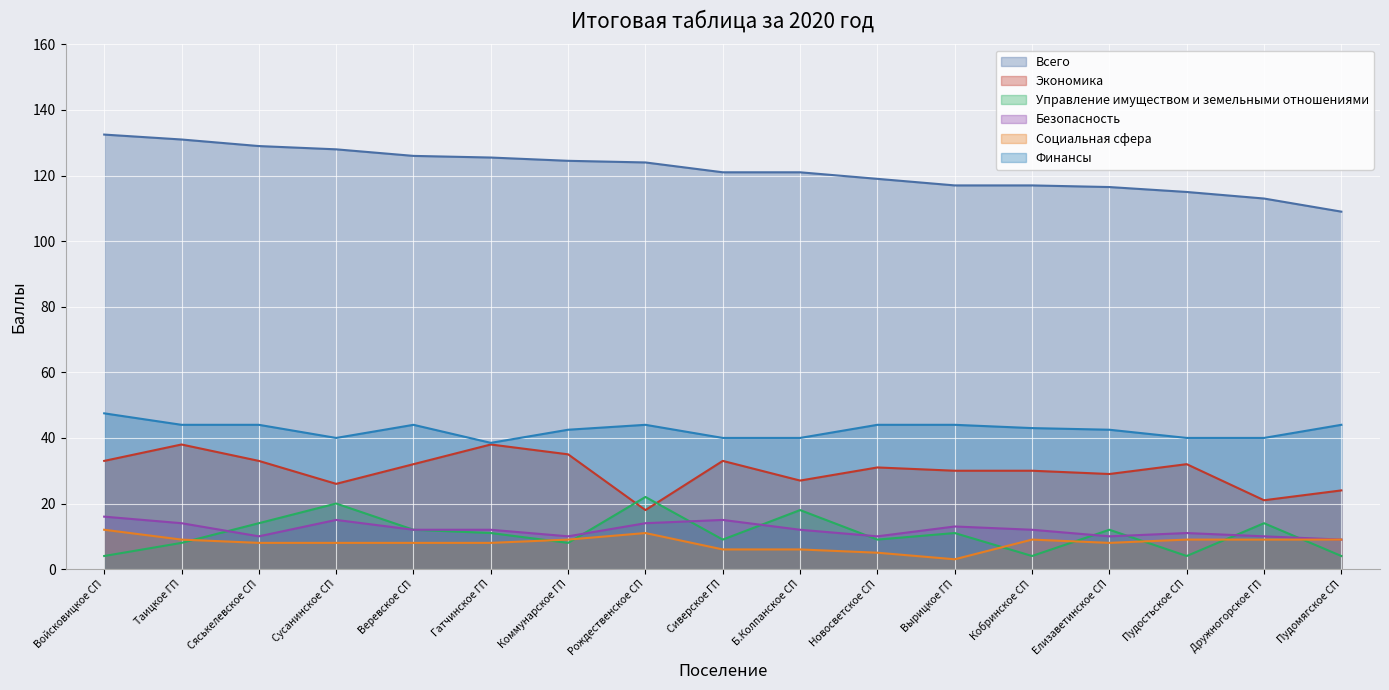

Rank the series at Пудостьское СП from highest to lowest value.

Всего, Финансы, Экономика, Безопасность, Социальная сфера, Управление имуществом и земельными отношениями